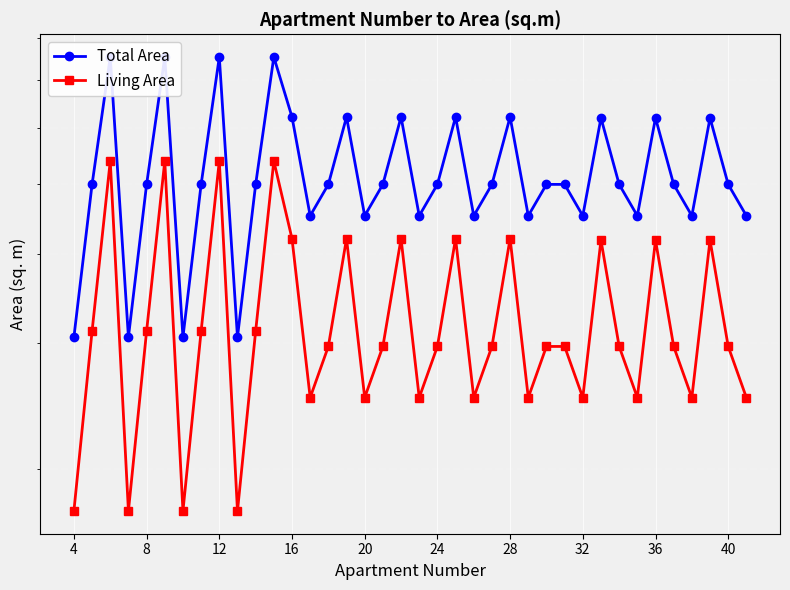

The value of Total Area at 13 is 15.8. True or false?

False